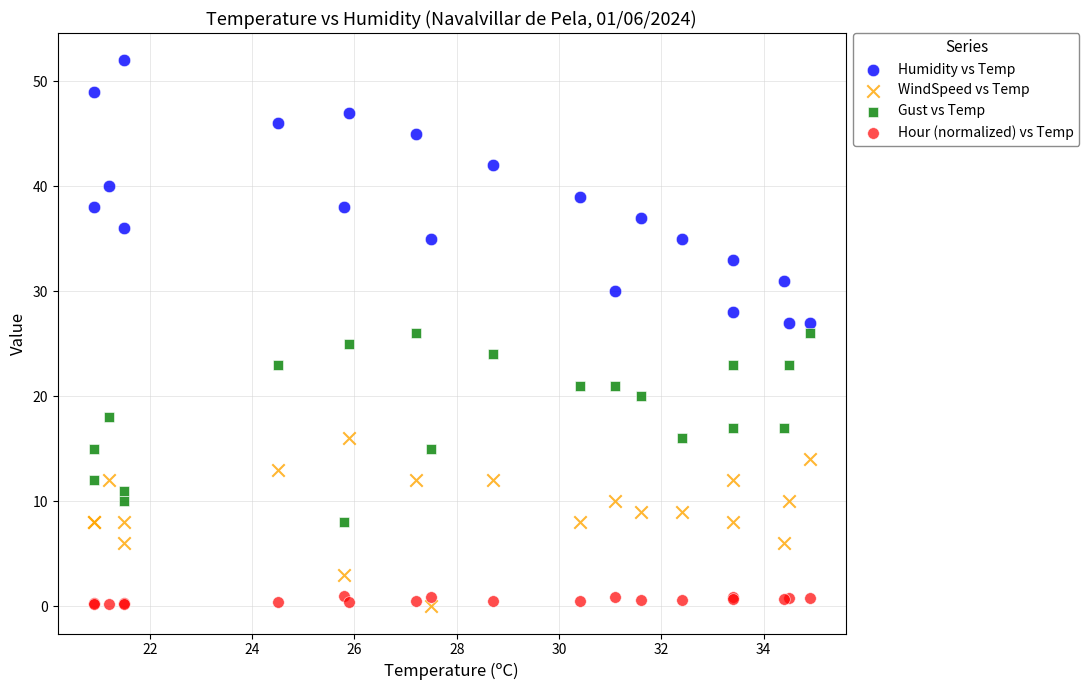

What is the X range (max minus min) for the scatter plot?

14.0